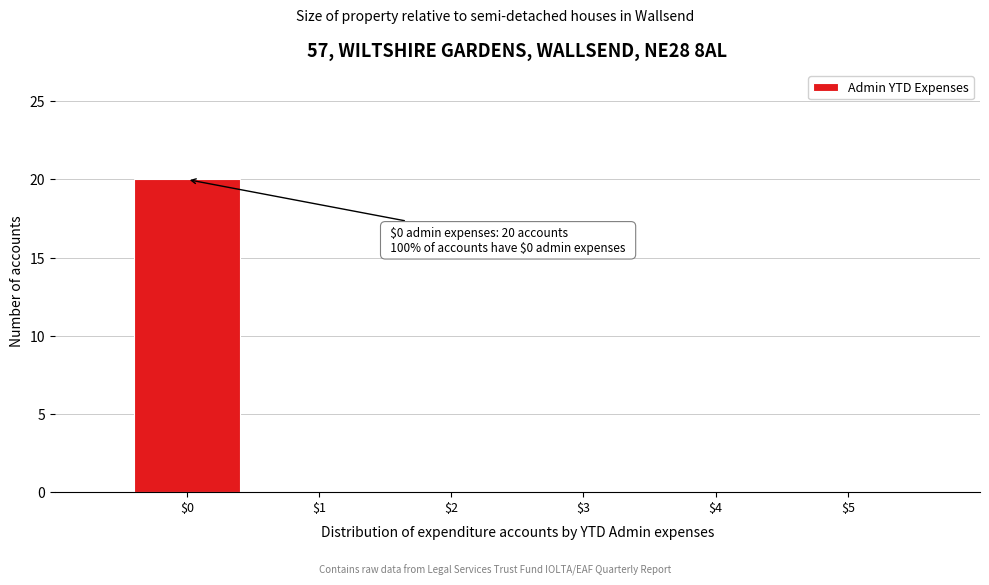

Over which range of the x-axis is the bar tallest?

-0.5 to 0.5